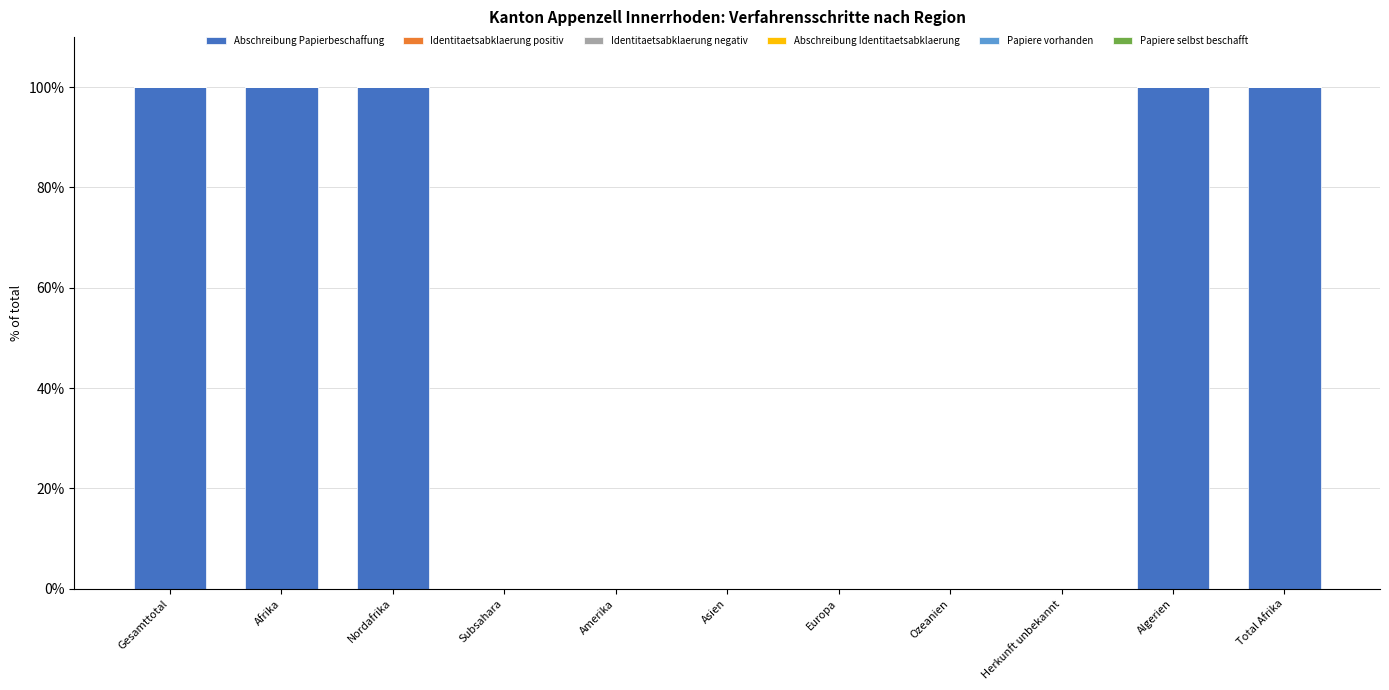

True or false: the data shows 34 at Amerika.

False